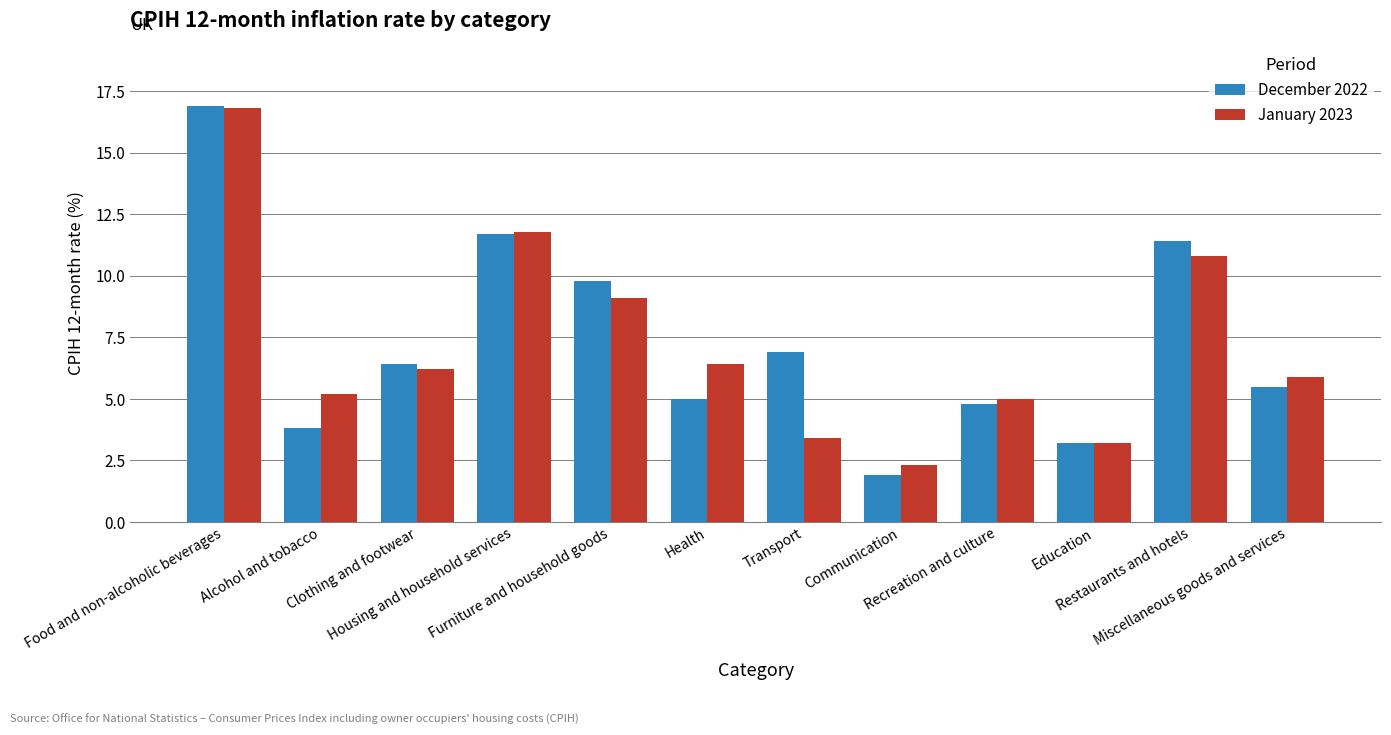

How many distinct data groups are displayed?

2